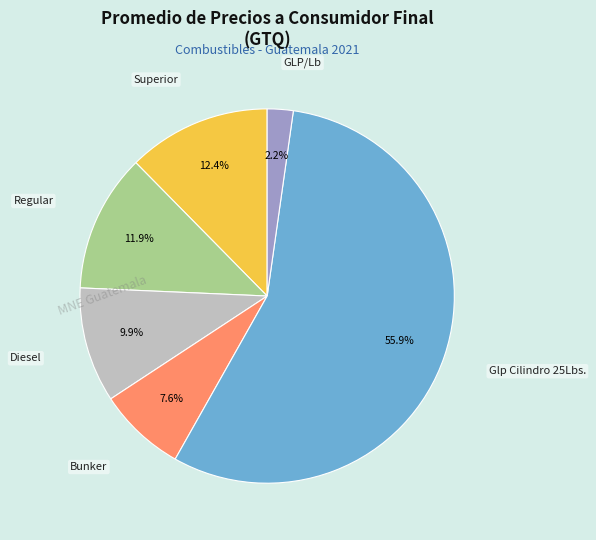

To the nearest percent, what is the combined percentage of Regular and Diesel?

22%